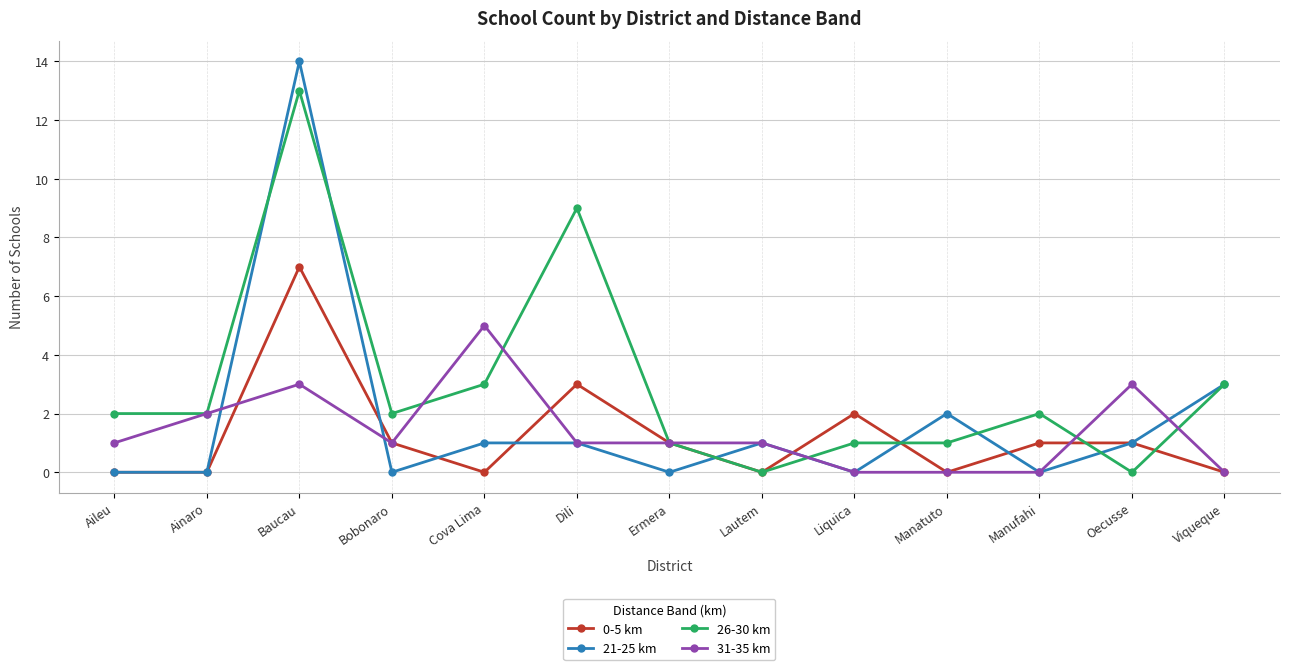

Which series has the widest spread of values?

21-25 km